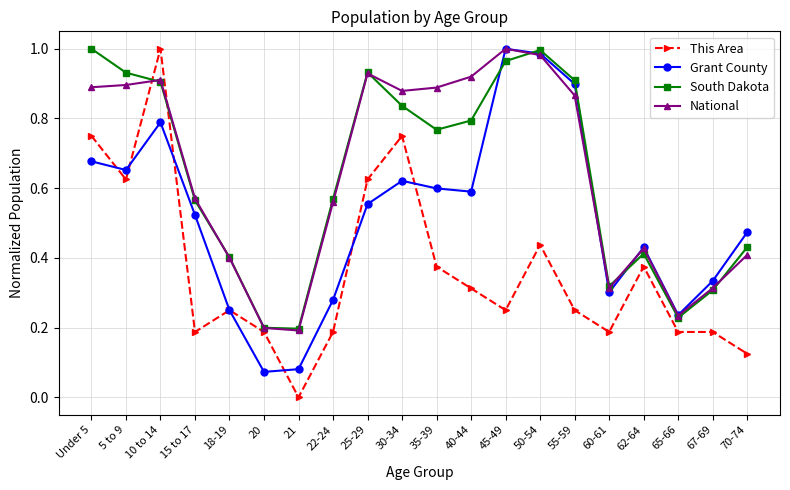

Between Under 5 and 18-19, which series saw the biggest shift?

South Dakota